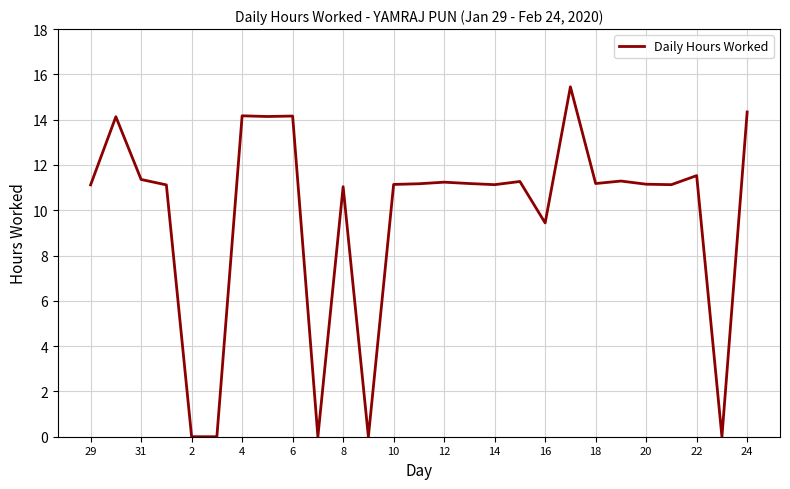

True or false: the data has more than 0 interior local peaks.

True